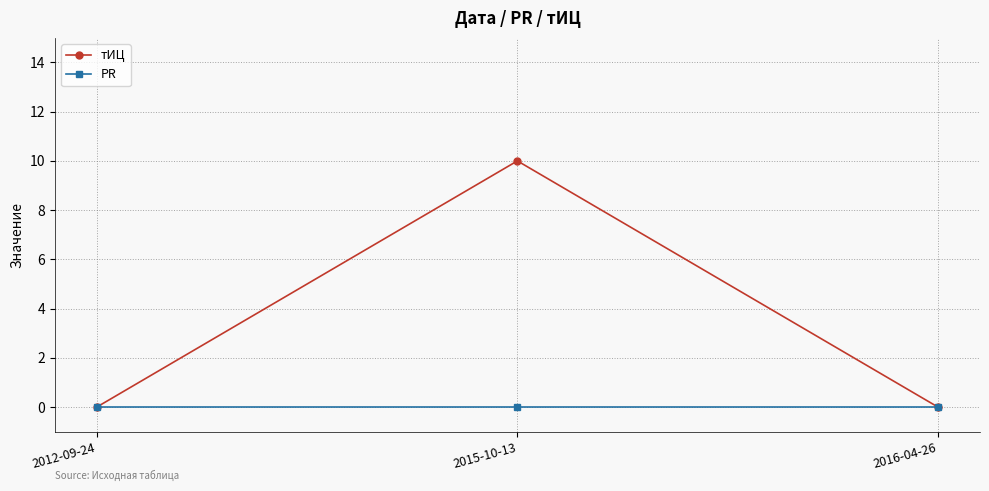

Which series has the largest range (max minus min)?

тИЦ